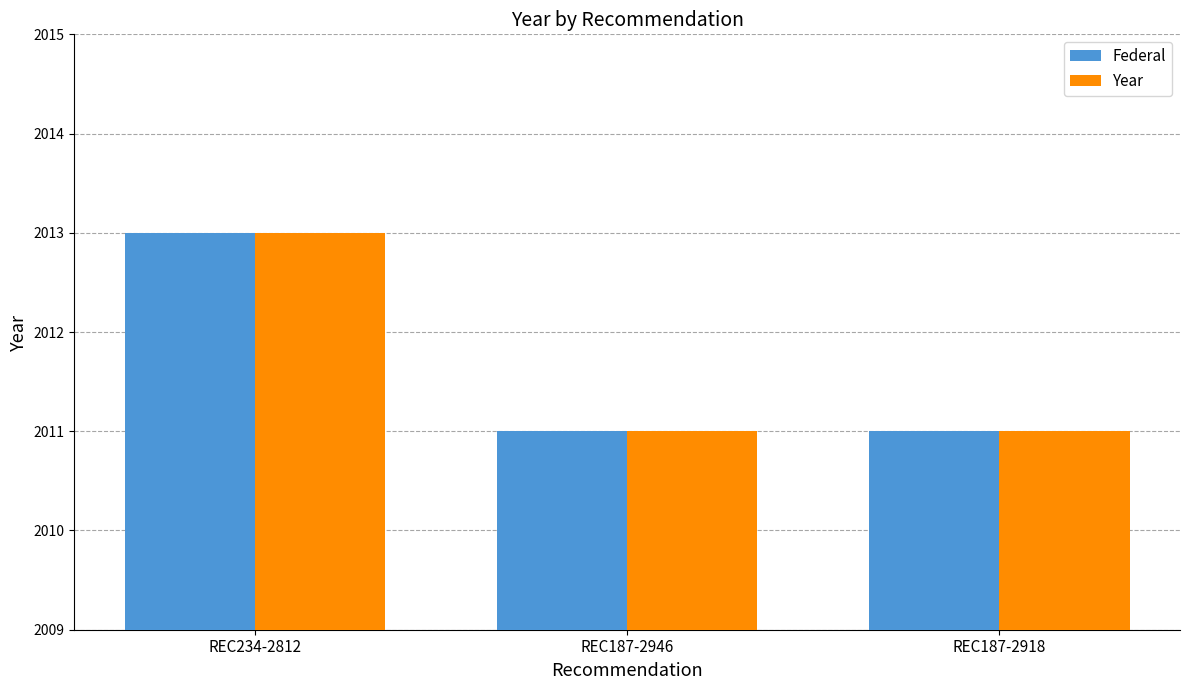

Reading right to left, list all the values displayed in this chart.

Federal: 2011	2011	2013
Year: 2011	2011	2013